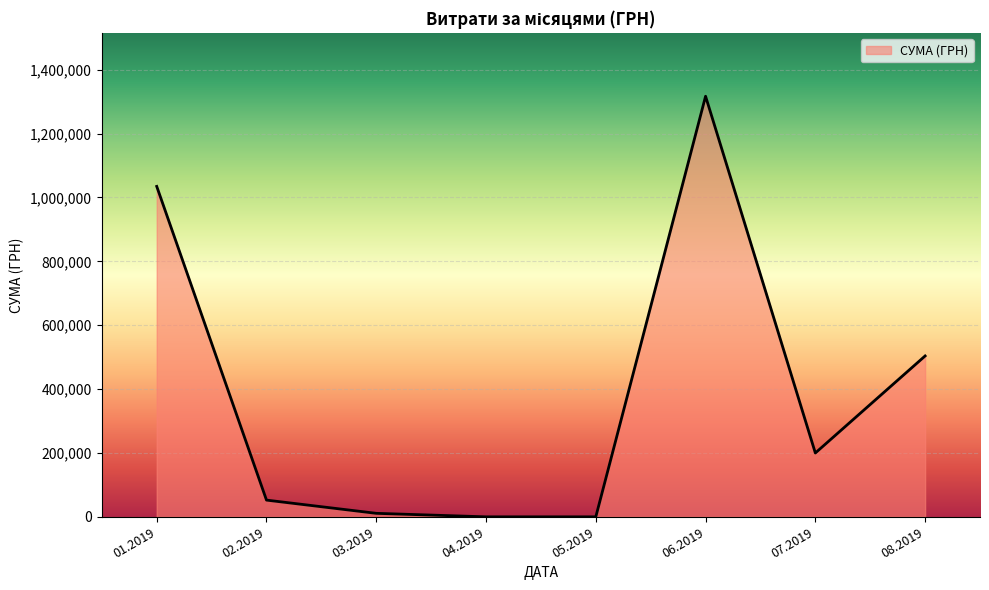

Which has a higher value, 06.2019 or 08.2019?

06.2019